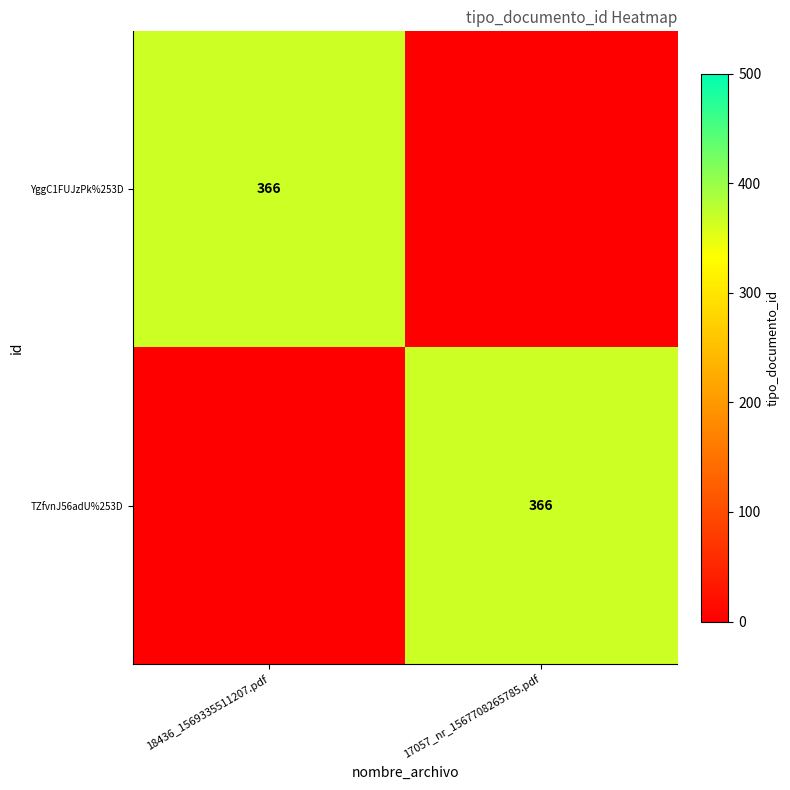

What is the greatest value displayed?

366